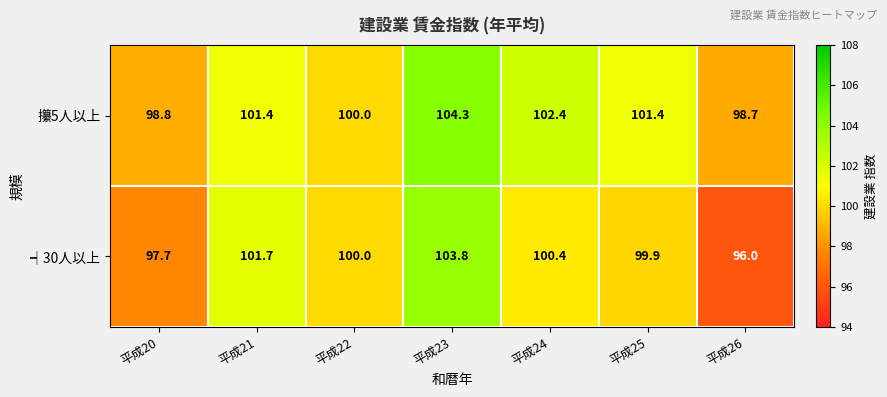

At which category does the chart reach its peak across all series?

平成23